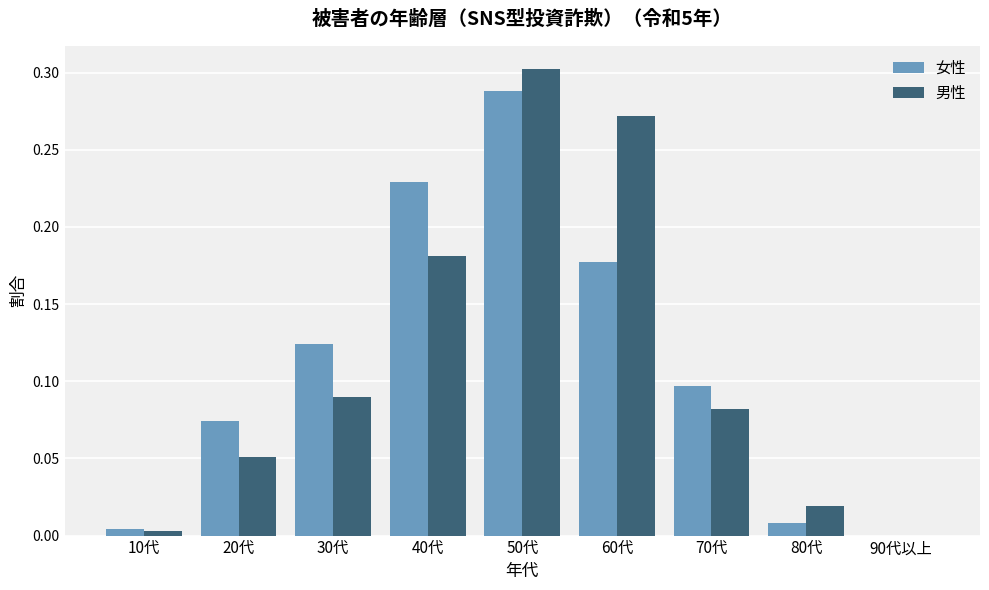

Which series changed the most between 30代 and 50代?

男性